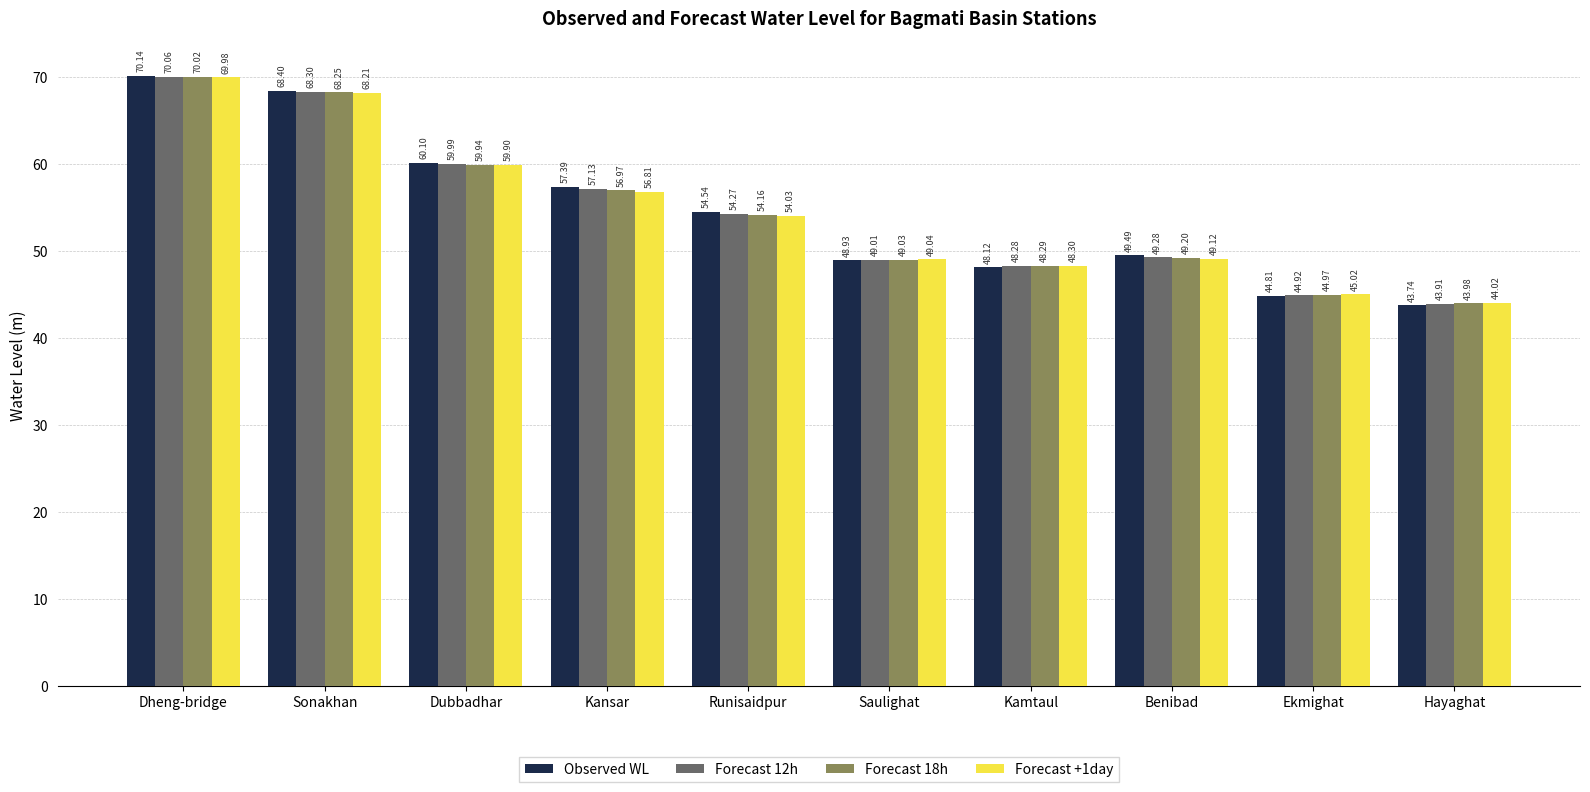

Which series has the largest total across all categories?

Observed WL